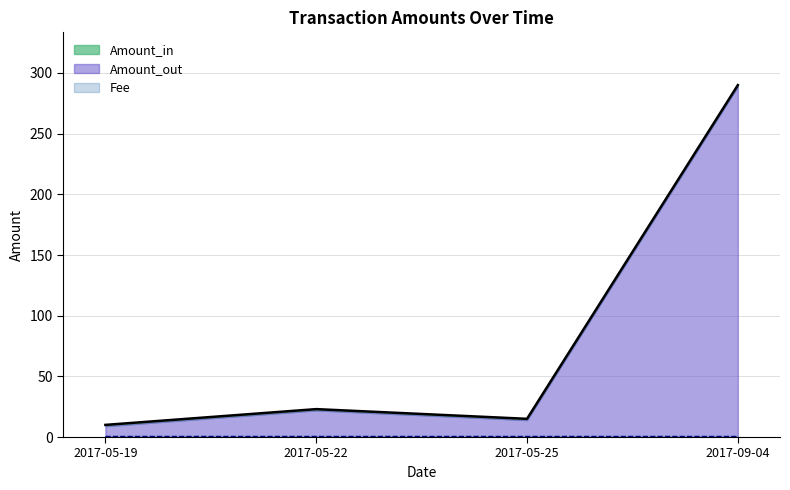

Where is Amount_out nearest to the value 149?

2017-05-22